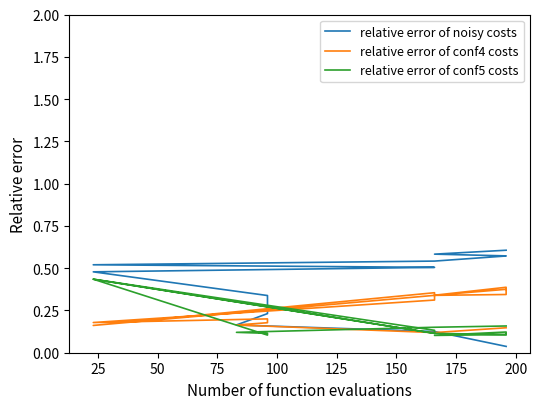

How many lines are shown in the chart?

3